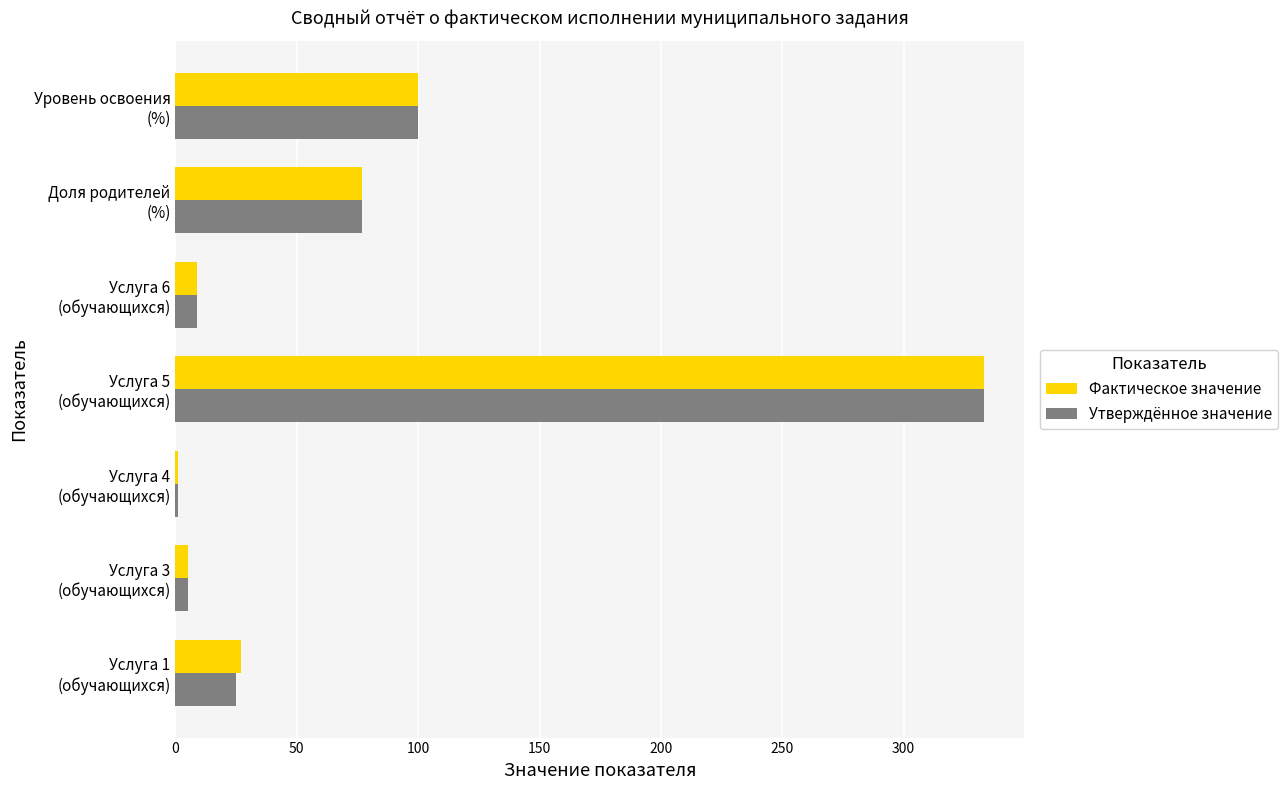

What is the maximum value shown in the chart?

333.0